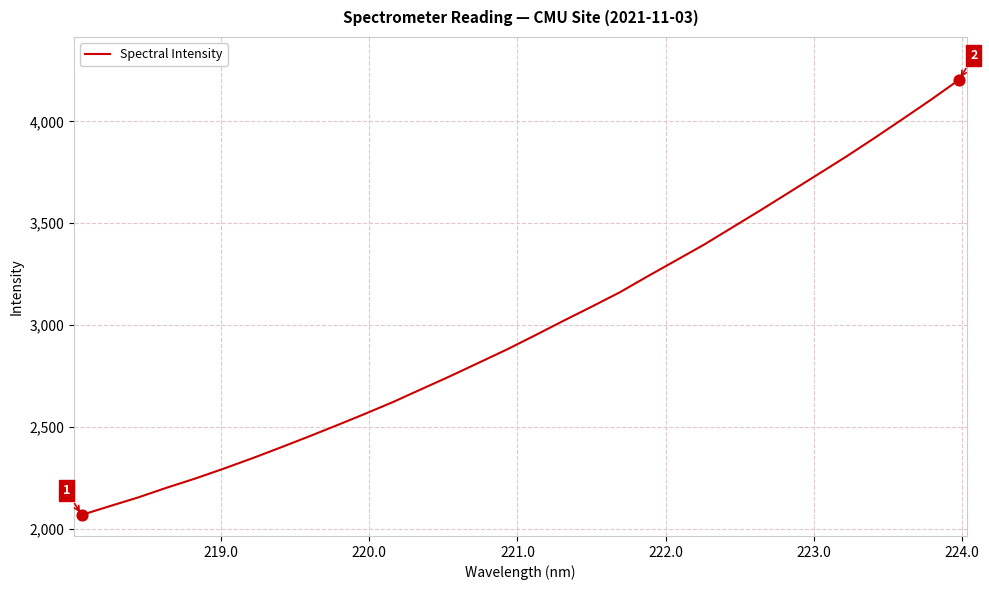

What is the smallest value displayed?

2067.3